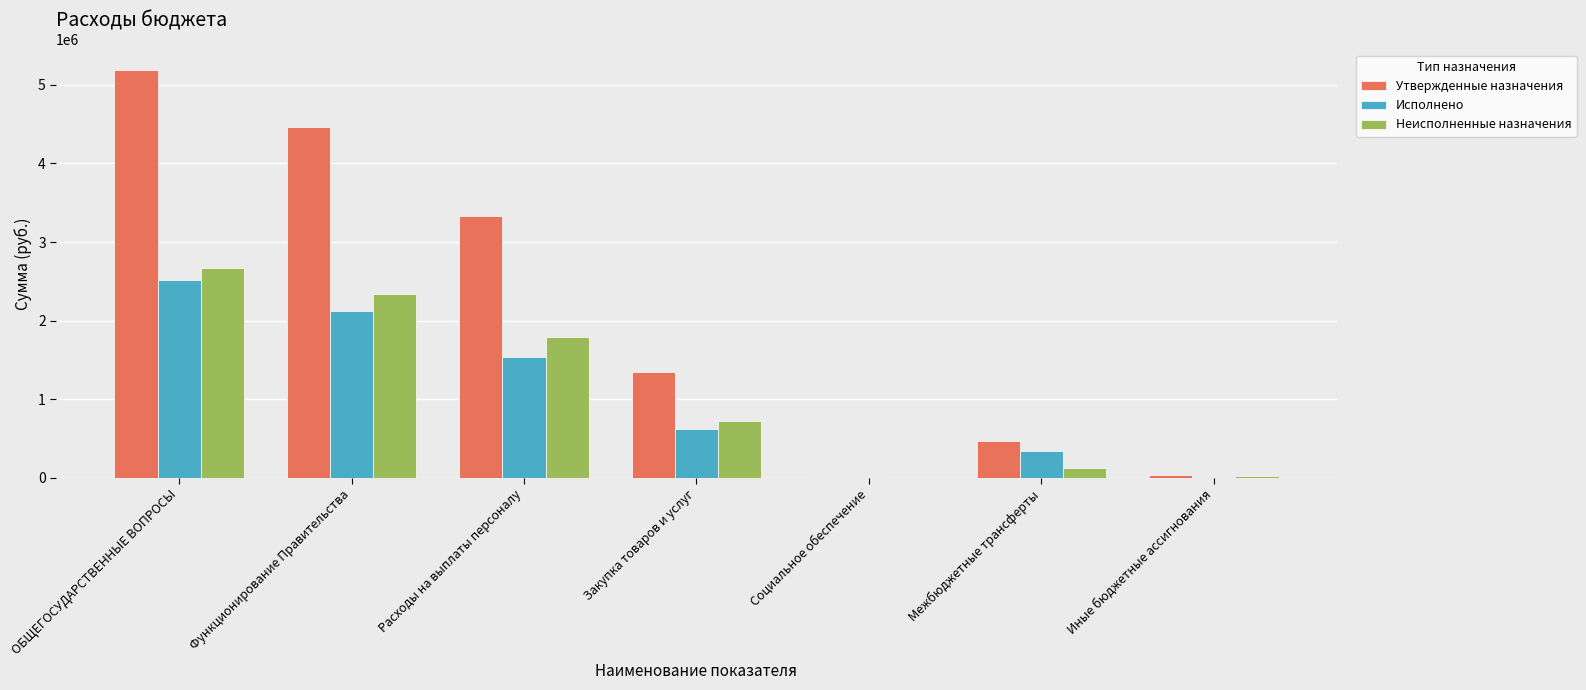

At which label does Неисполненные назначения reach its peak?

ОБЩЕГОСУДАРСТВЕННЫЕ ВОПРОСЫ